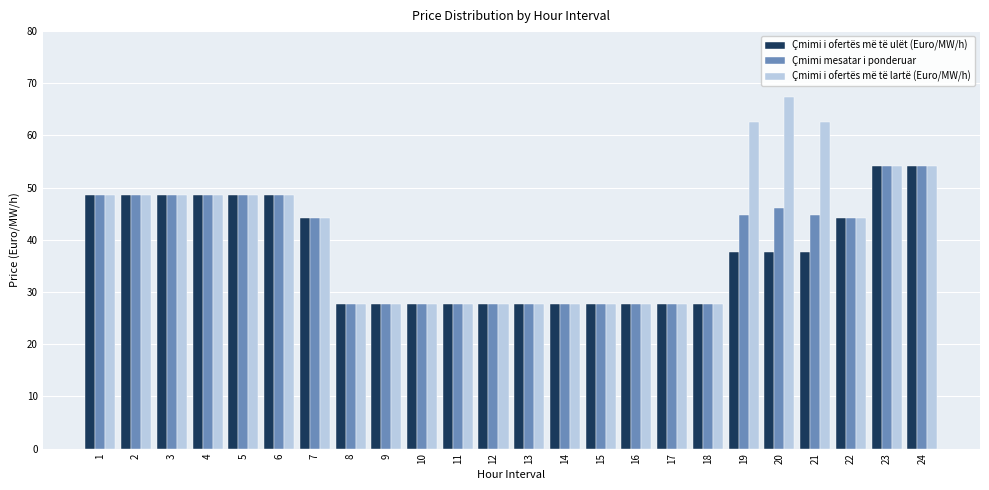

What is the maximum value for Çmimi i ofertës më të ulët (Euro/MW/h)?

54.2